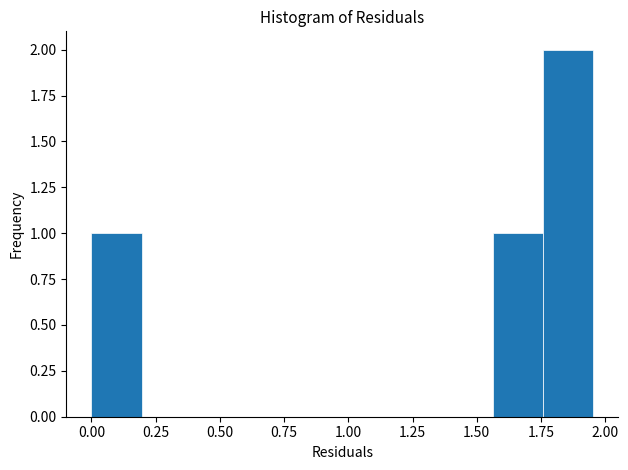

Read against the x-axis, roughly where is the centre of the tallest bar?

1.85